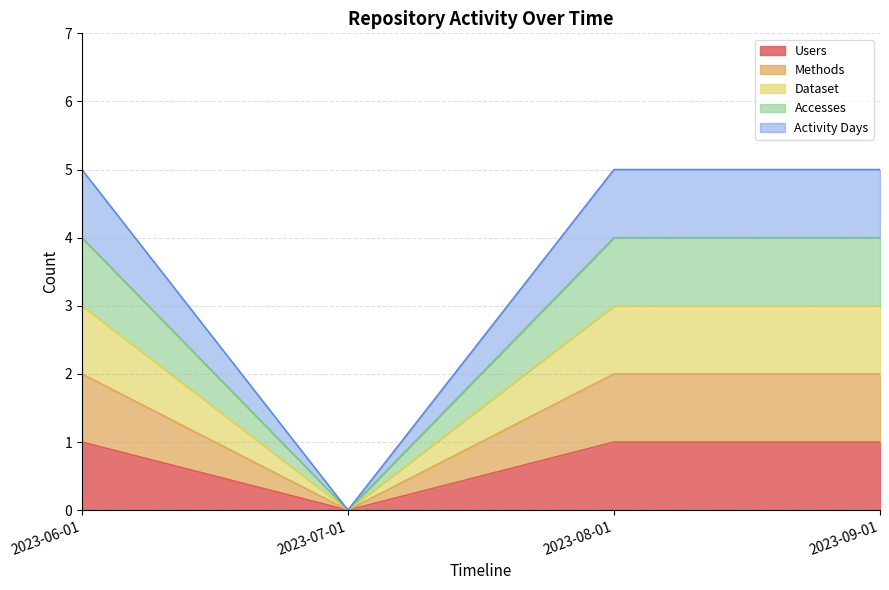

True or false: Users and Dataset cross at least once.

False